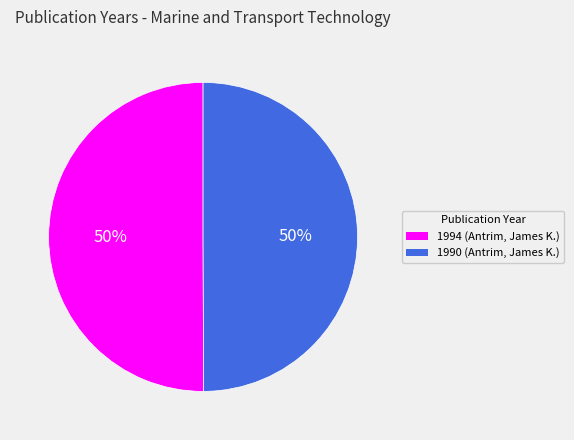

Approximately how many times larger is the value at 1994 (Antrim, James K.) compared to 1990 (Antrim, James K.)?

1.0